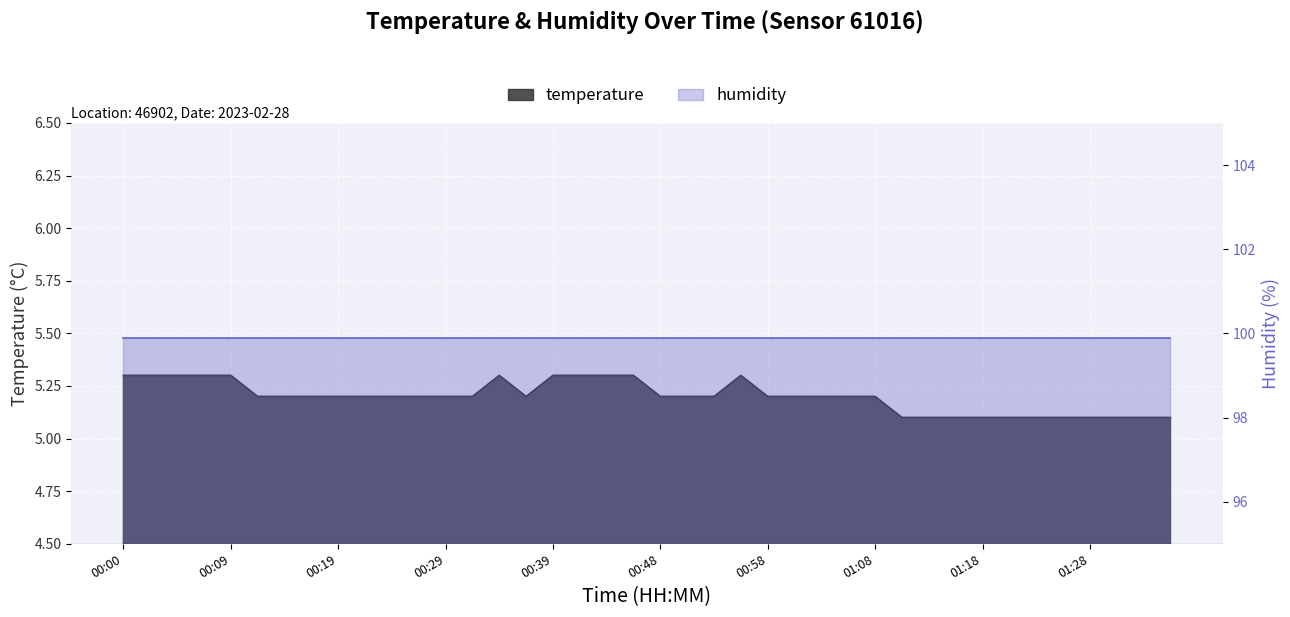

What is the minimum value shown in the chart?

5.1